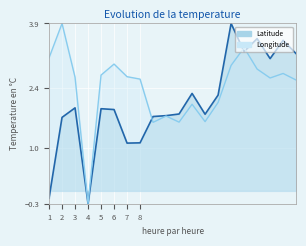

Where is the first local minimum for Longitude?

4